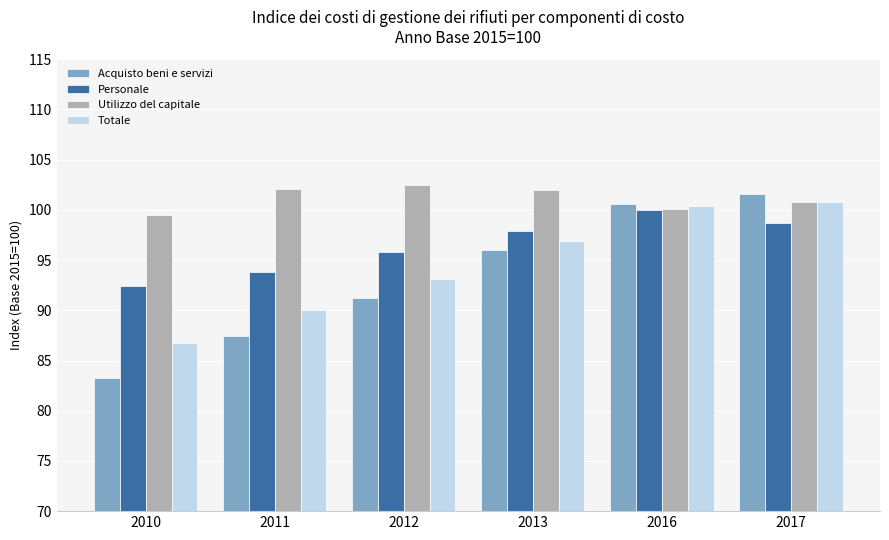

What value does the Personale series have at 2012?

95.8